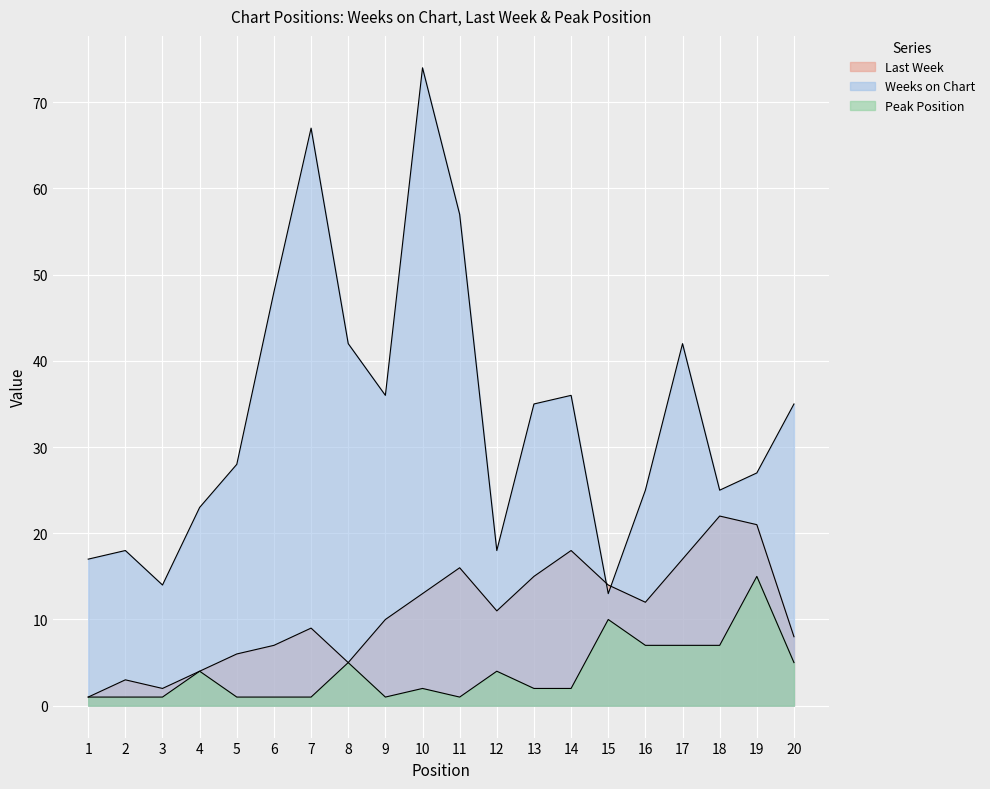

How many lines are shown in the chart?

3